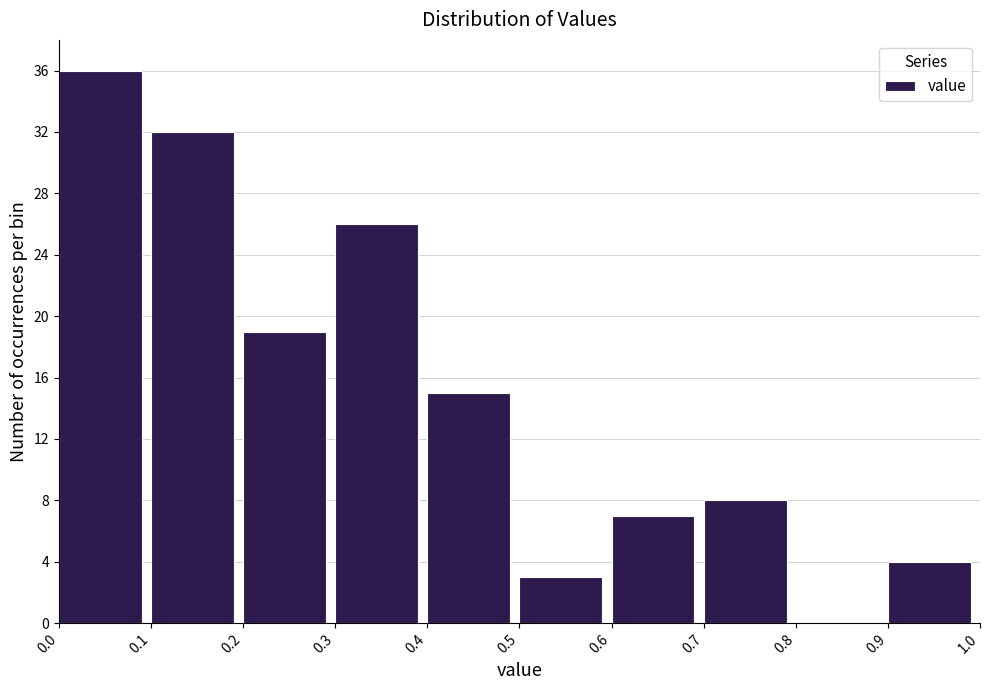

Reading left to right, list every bar in this chart as the range it spans on the x-axis followed by its height. The values are not printed on the chart, so give them approximately, as read against the axis.

0.0 to 0.1: 36
0.1 to 0.2: 32
0.2 to 0.3: 19
0.3 to 0.4: 26
0.4 to 0.5: 15
0.5 to 0.6: 3
0.6 to 0.7: 7
0.7 to 0.8: 8
0.8 to 0.9: 0
0.9 to 1.0: 4